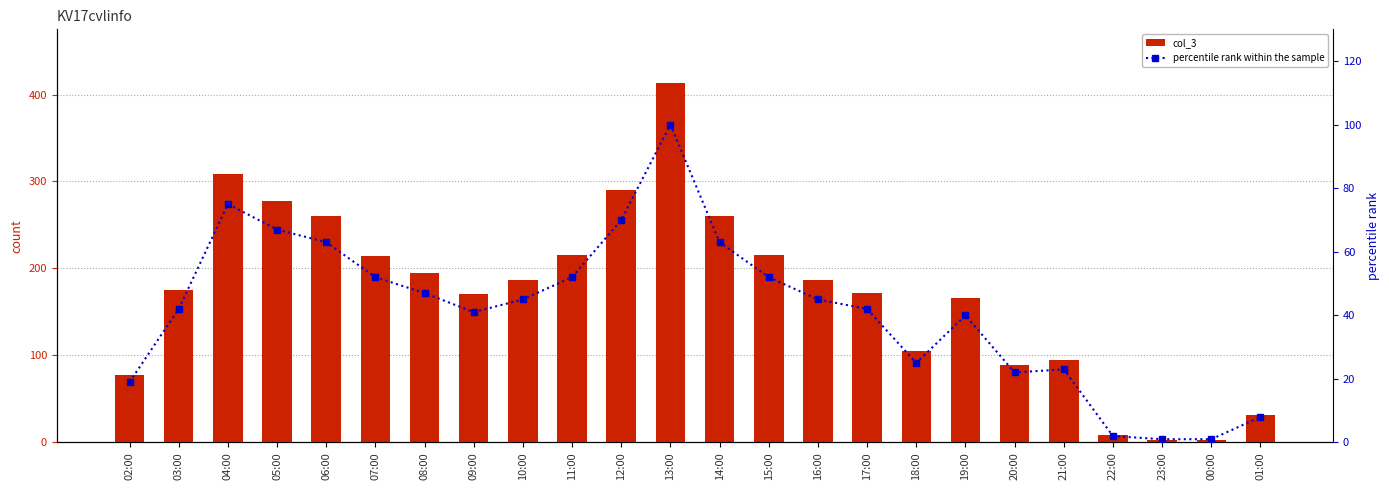

Which series changed the most between 08:00 and 22:00?

col_3